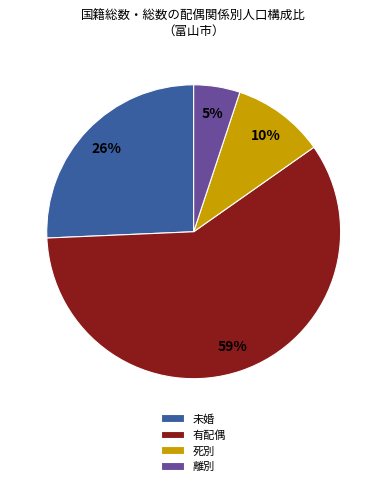

To the nearest percent, what is the difference between the largest and smallest slice percentages?

54%